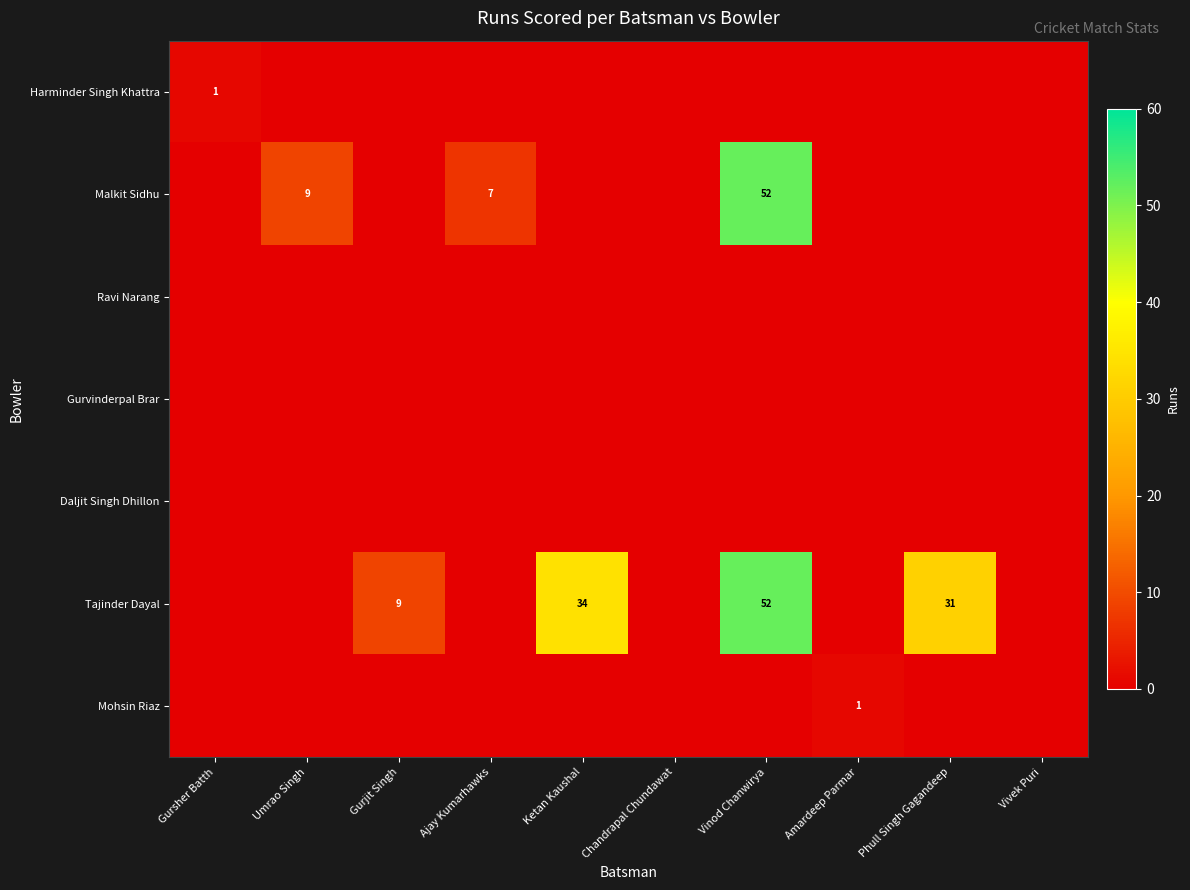

The Malkit Sidhu series shows 12 at Ajay Kumarhawks. True or false?

False